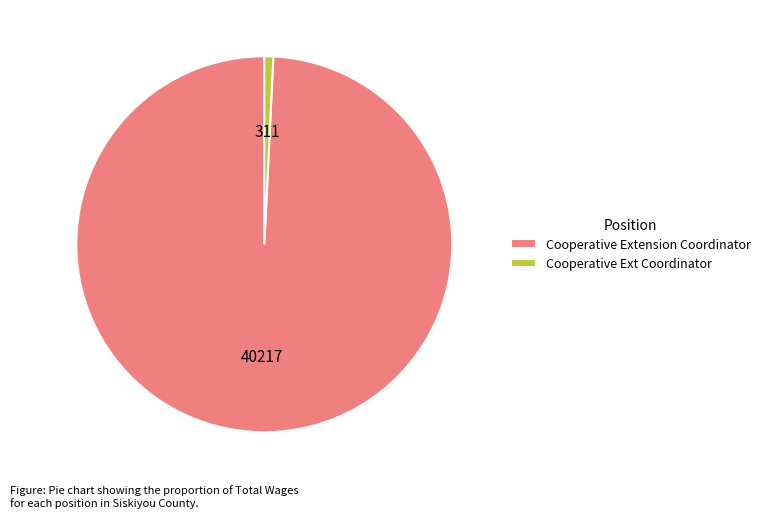

What is the largest slice in the pie chart?

Cooperative Extension Coordinator